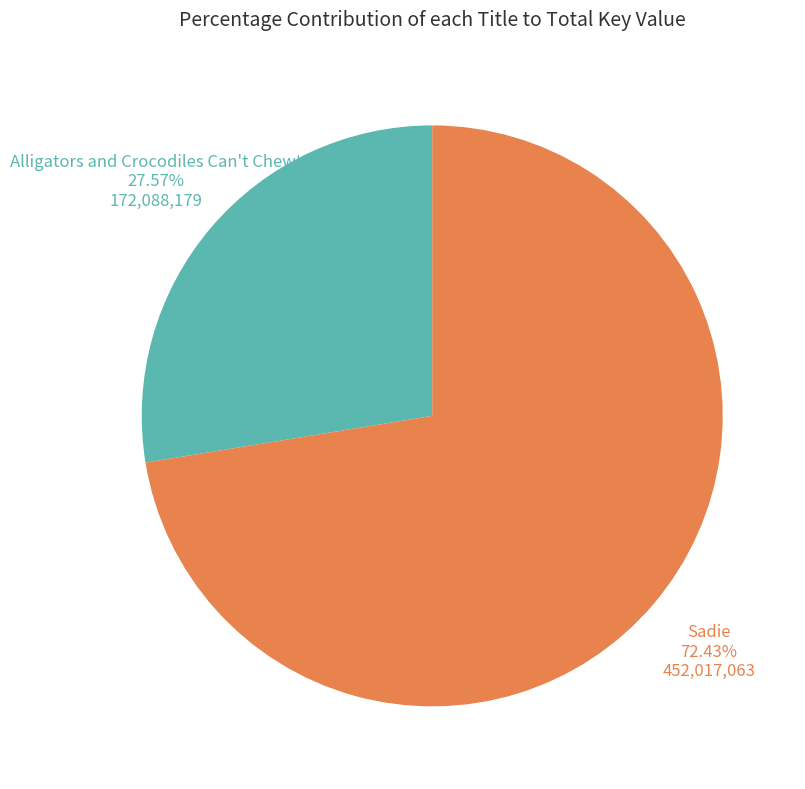

What percentage is the Sadie slice, to the nearest percent?

72%